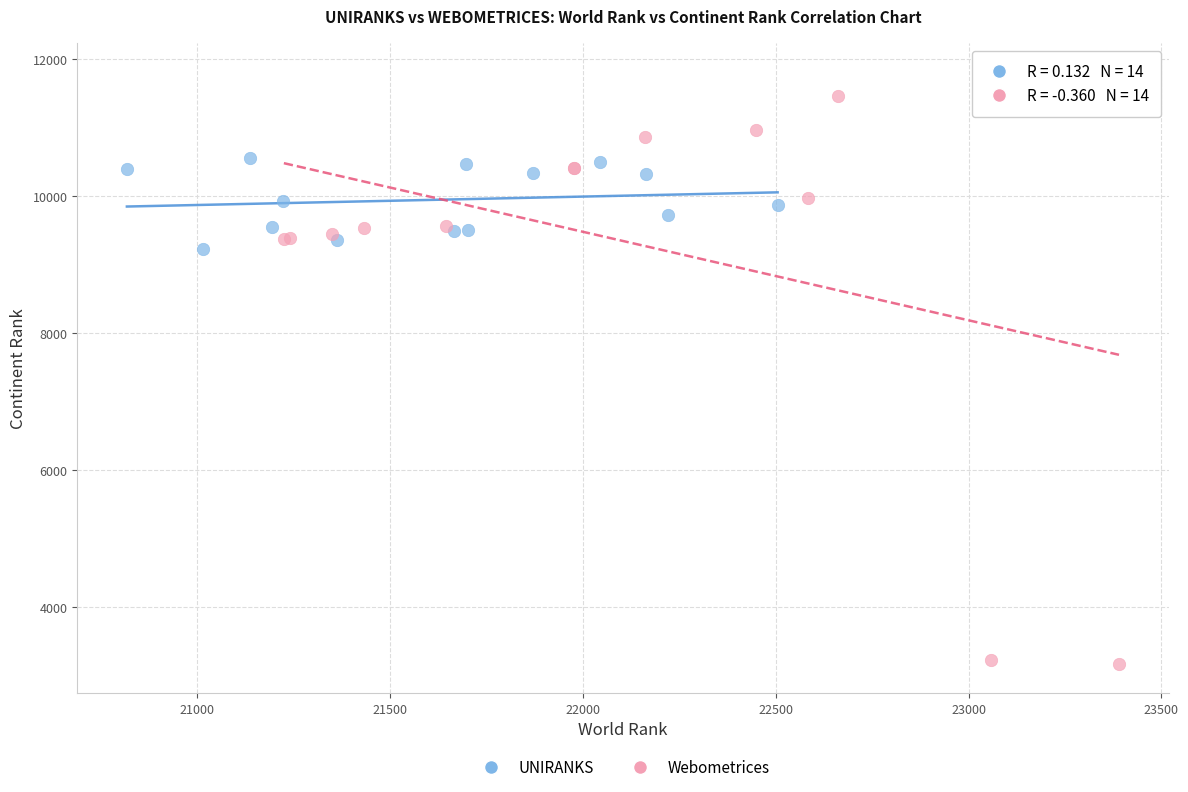

Which series contains the lowest Y value?

Webometrices